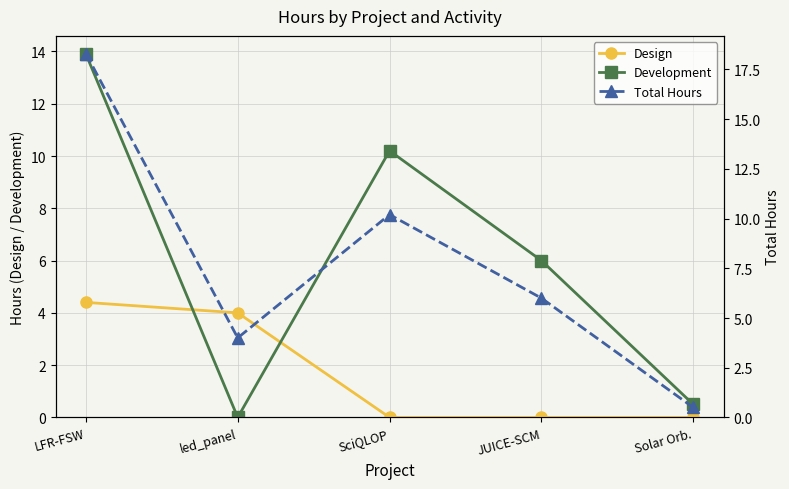

The value of Development at led_panel is 9.1. True or false?

False